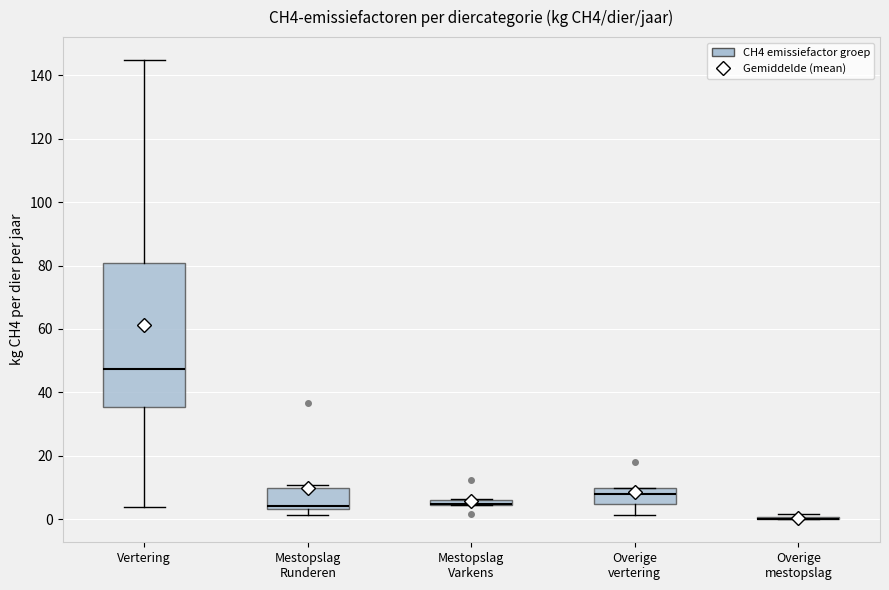

Where is the upper edge of the box for Mestopslag Runderen on the y-axis? The values are not printed on the chart, so give them approximately, as read against the axis.

10